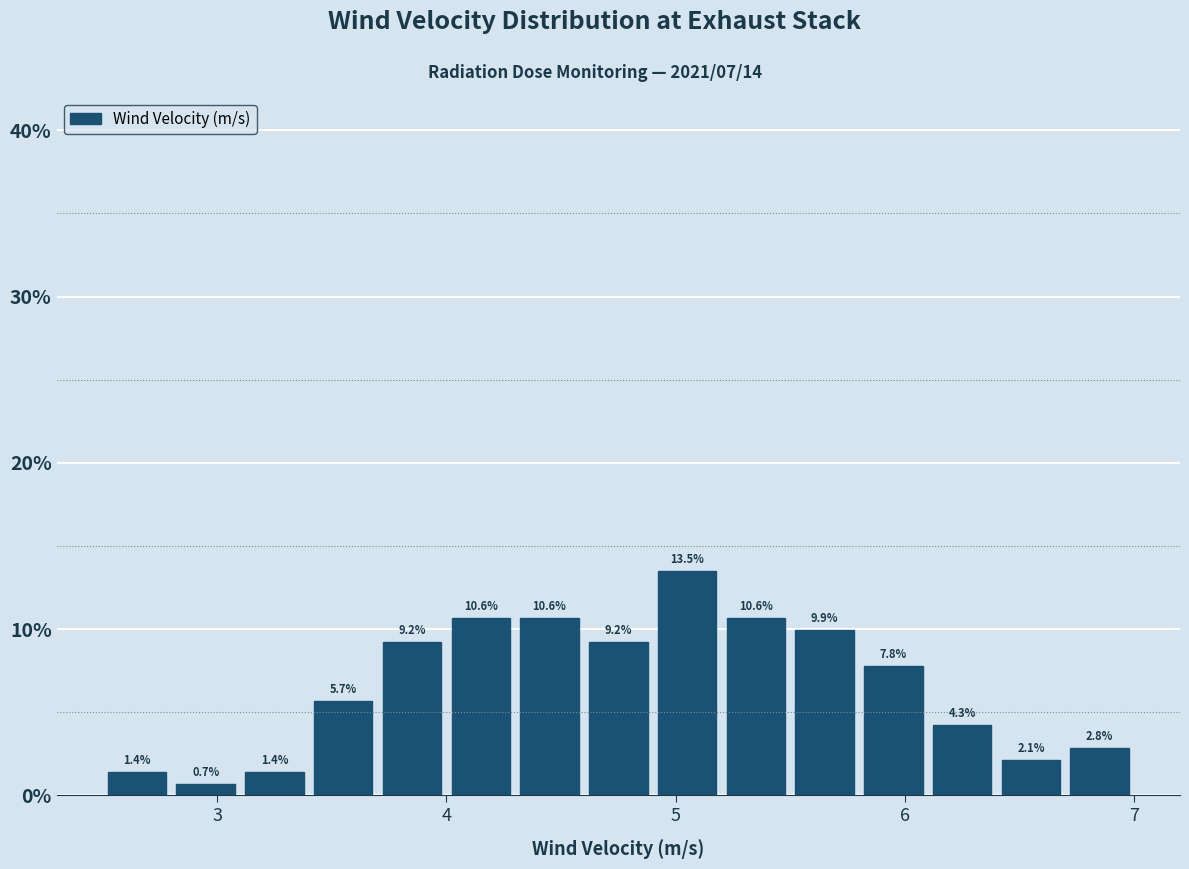

Read against the x-axis, roughly where is the centre of the tallest bar?

5.1